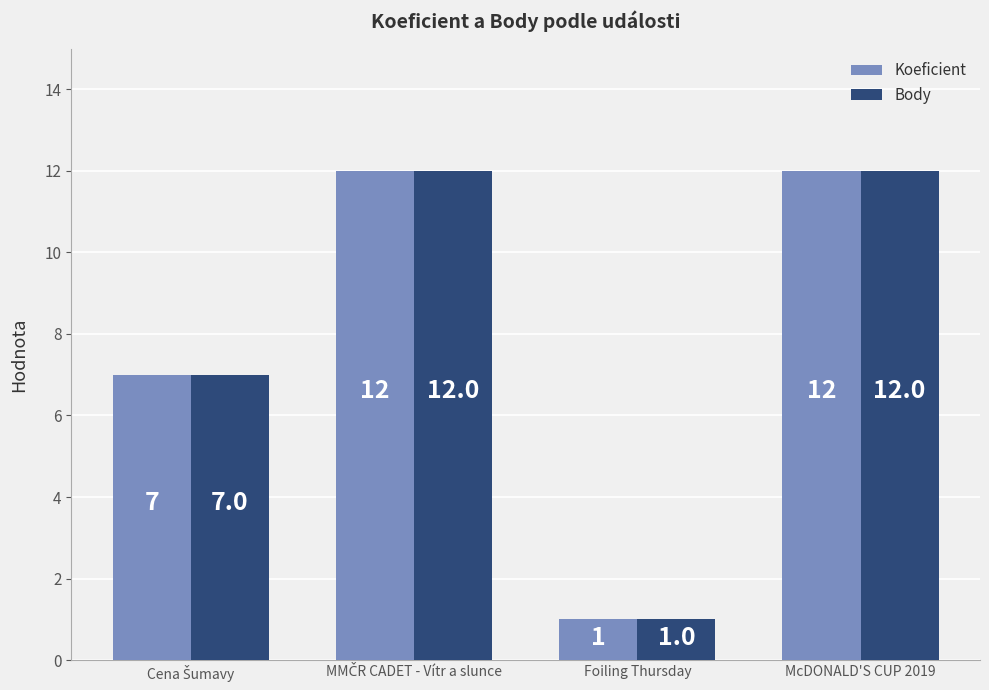

The Body series shows 1 at Foiling Thursday. True or false?

True